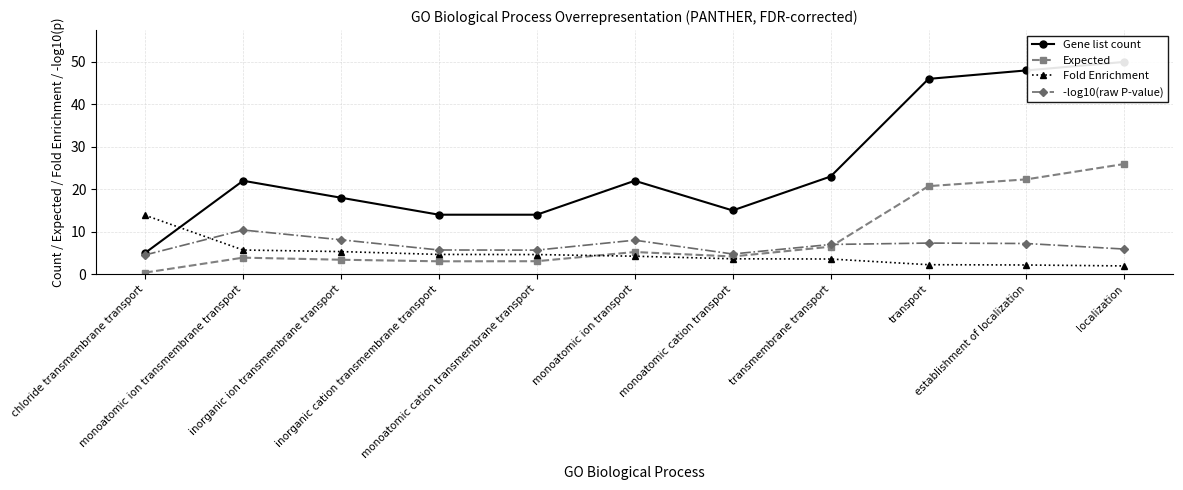

What position from the left is monoatomic cation transmembrane transport?

5